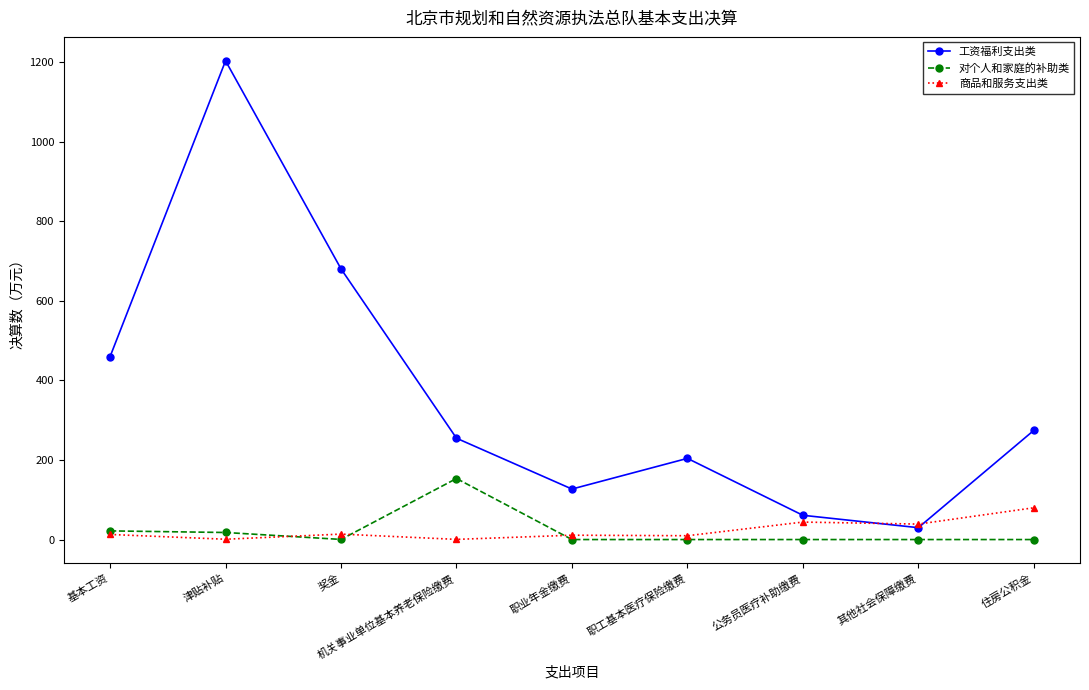

Which series changed the most between 奖金 and 其他社会保障缴费?

工资福利支出类